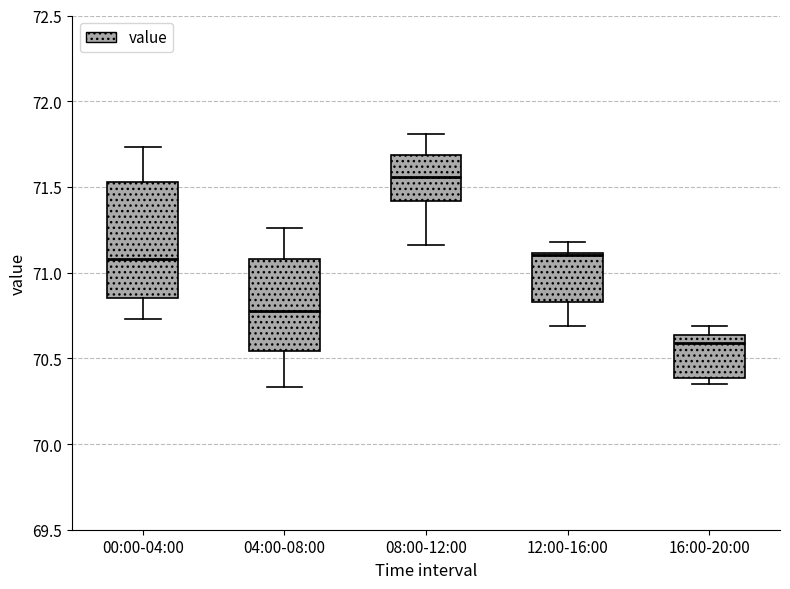

Which box's median line is the lowest?

16:00-20:00